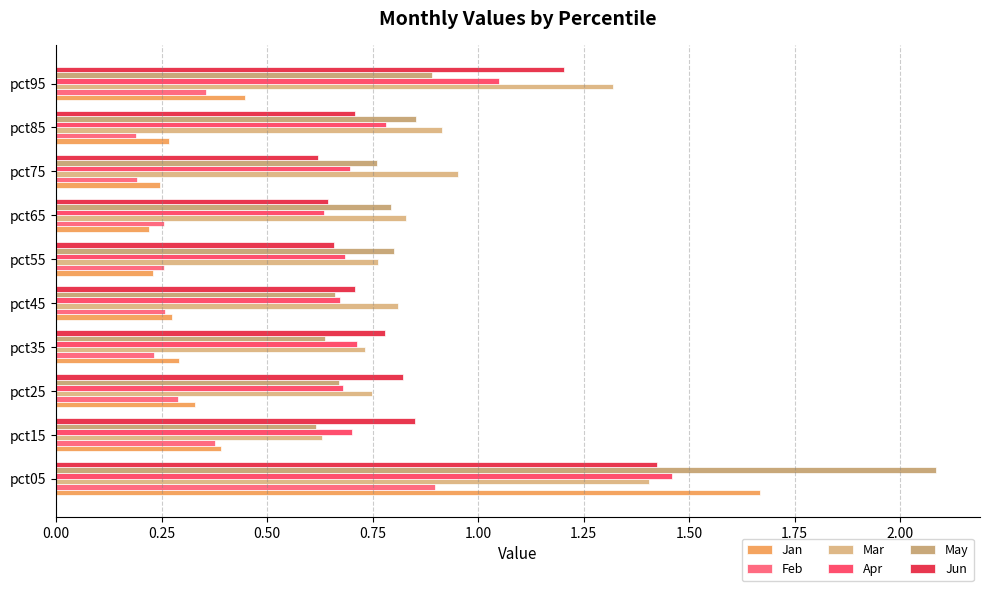

Which series has the largest total across all categories?

Mar